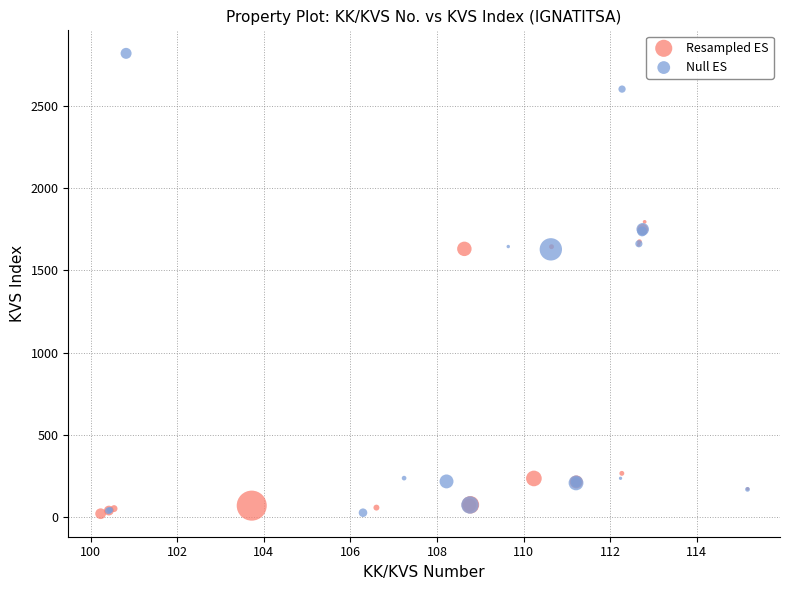

Which series reaches the maximum Y coordinate?

Null ES